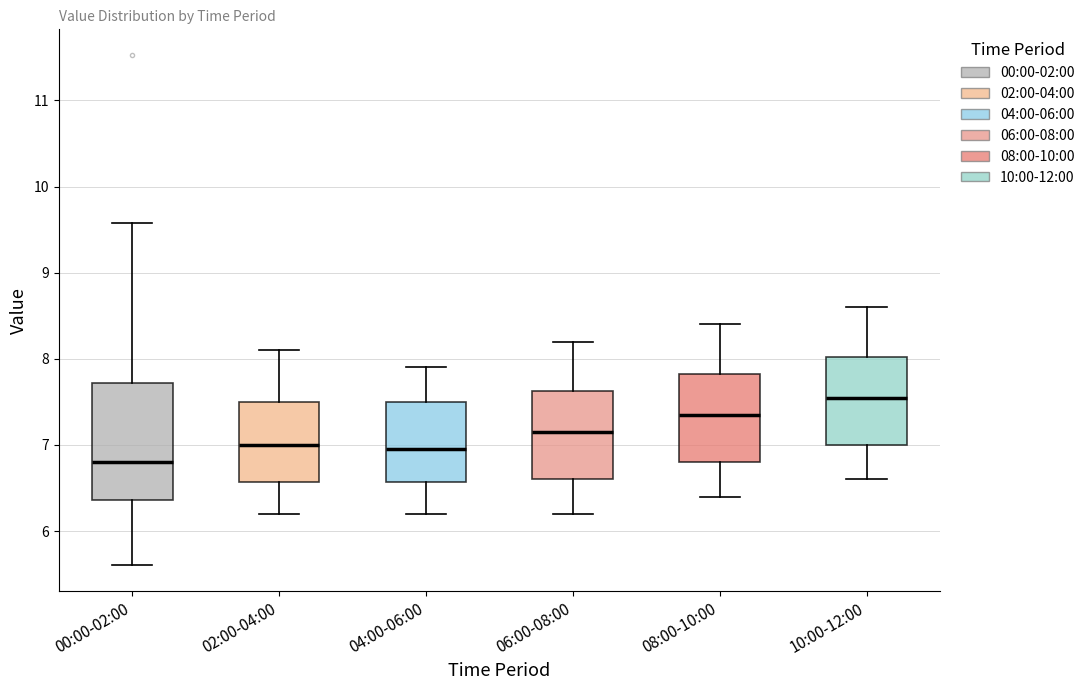

Which box is the tallest, from its lower edge to its upper edge?

00:00-02:00